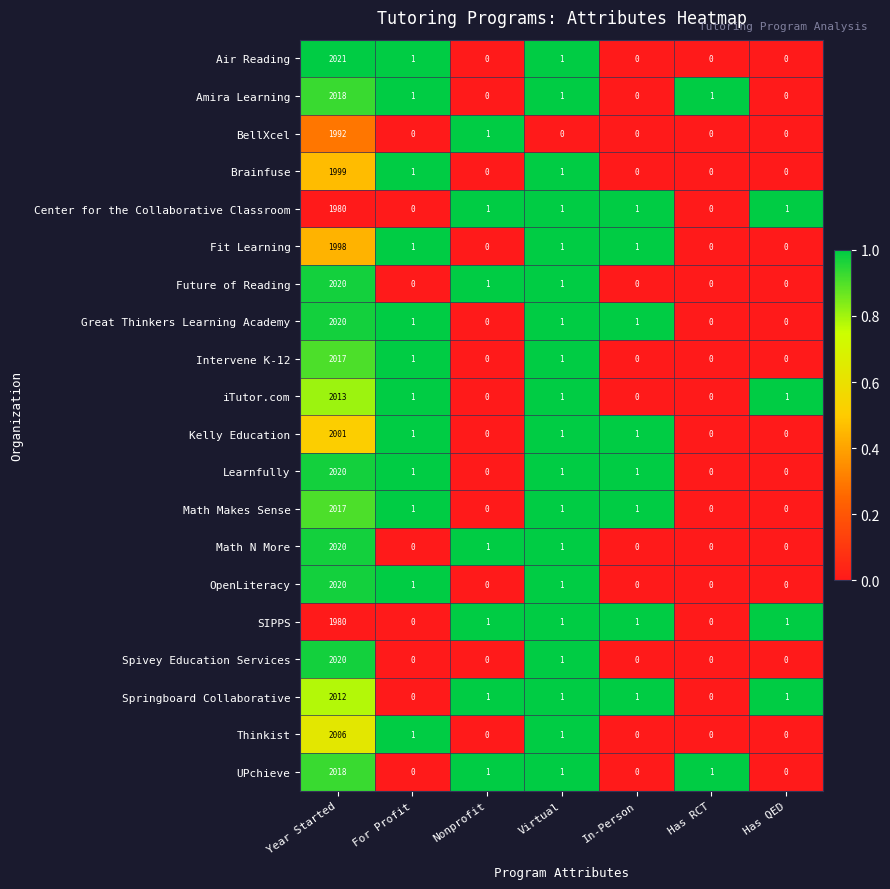

The value of Future of Reading at For Profit is 766. True or false?

False